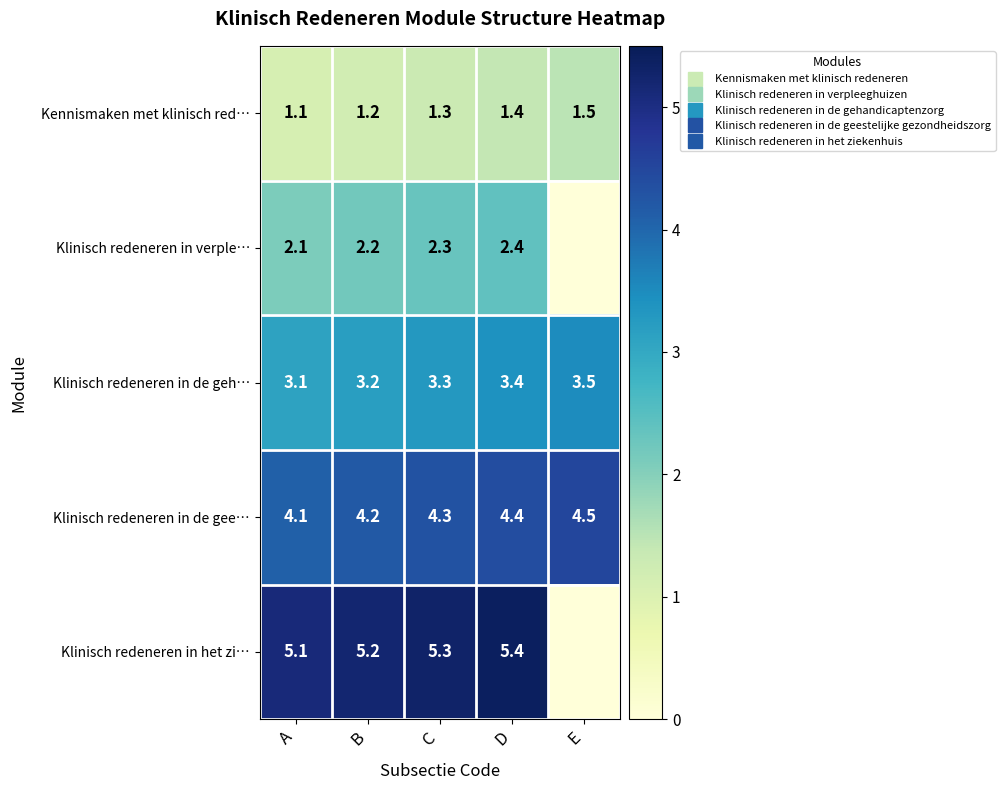

Rank the categories by Klinisch redeneren in verple… value from lowest to highest.

E, A, B, C, D